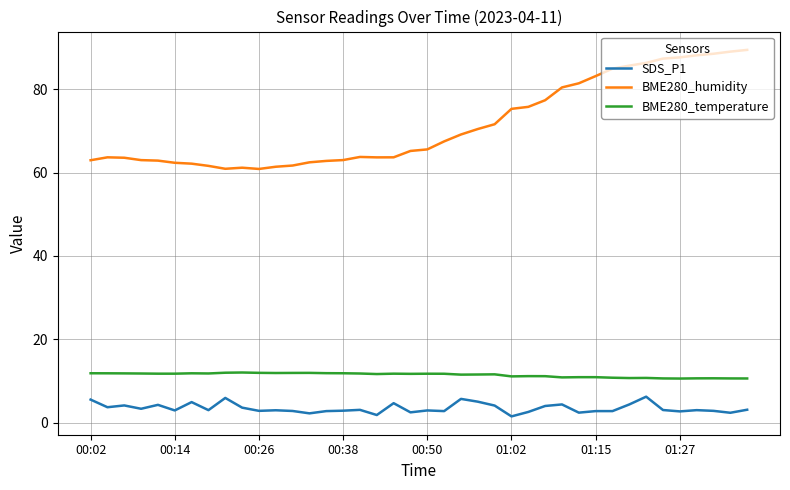

What is the maximum value for BME280_humidity?

89.4